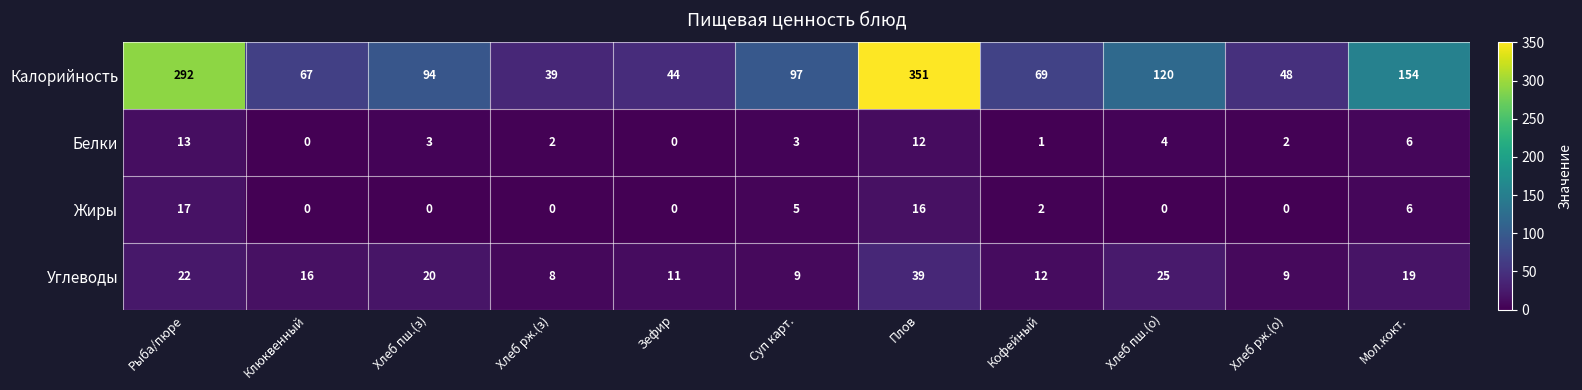

Which series changed the most between Кофейный and Хлеб рж.(о)?

Калорийность